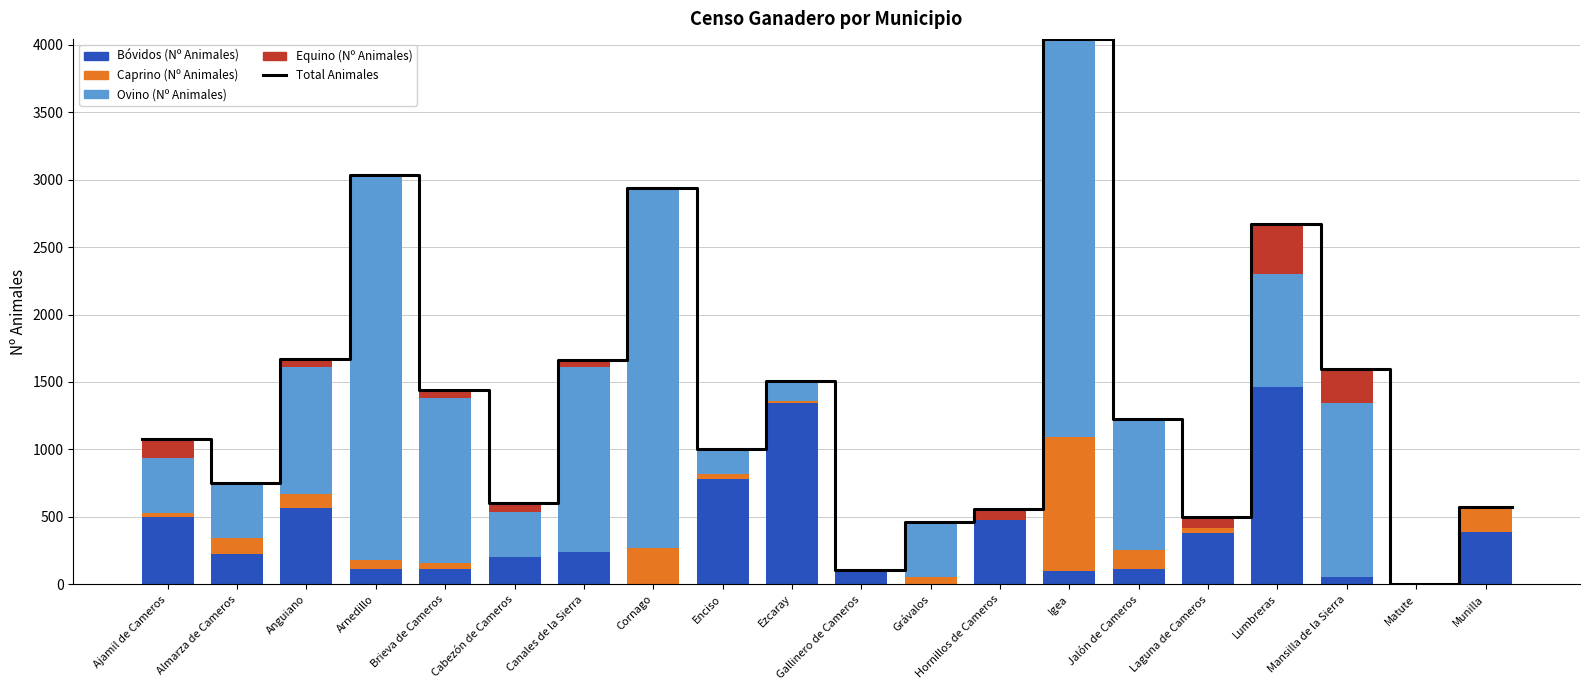

Which category has the highest value across all series?

Igea